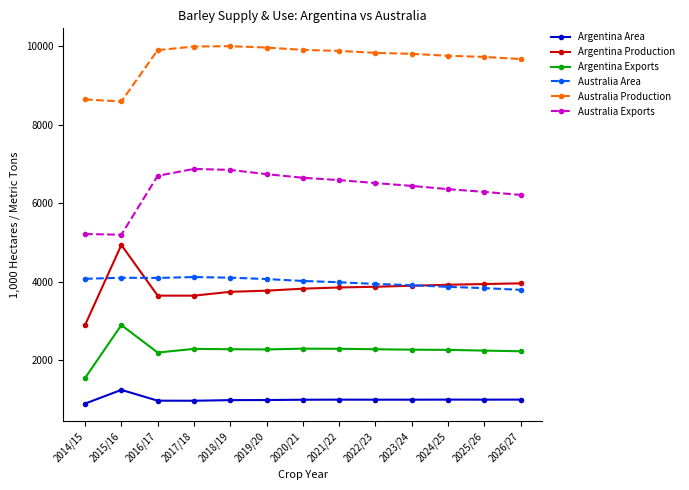

Which series ends up on top after the final intersection of Argentina Production and Australia Area?

Argentina Production